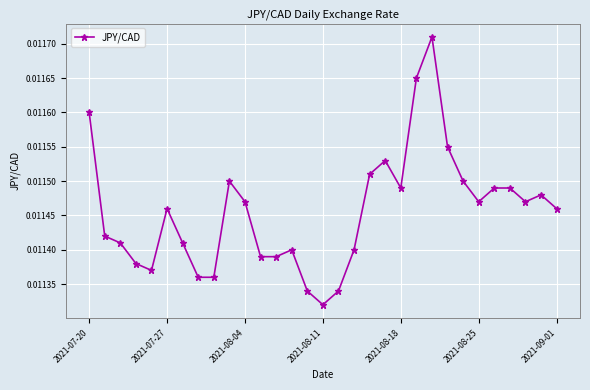

True or false: there are more than 2 points higher than both neighbors.

True